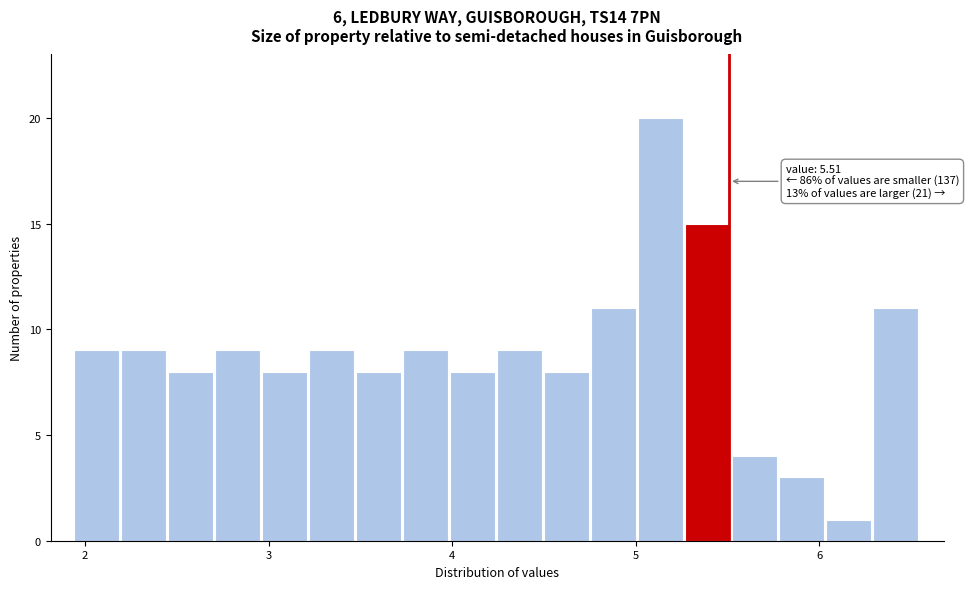

Read against the x-axis, roughly where is the centre of the tallest bar?

5.1